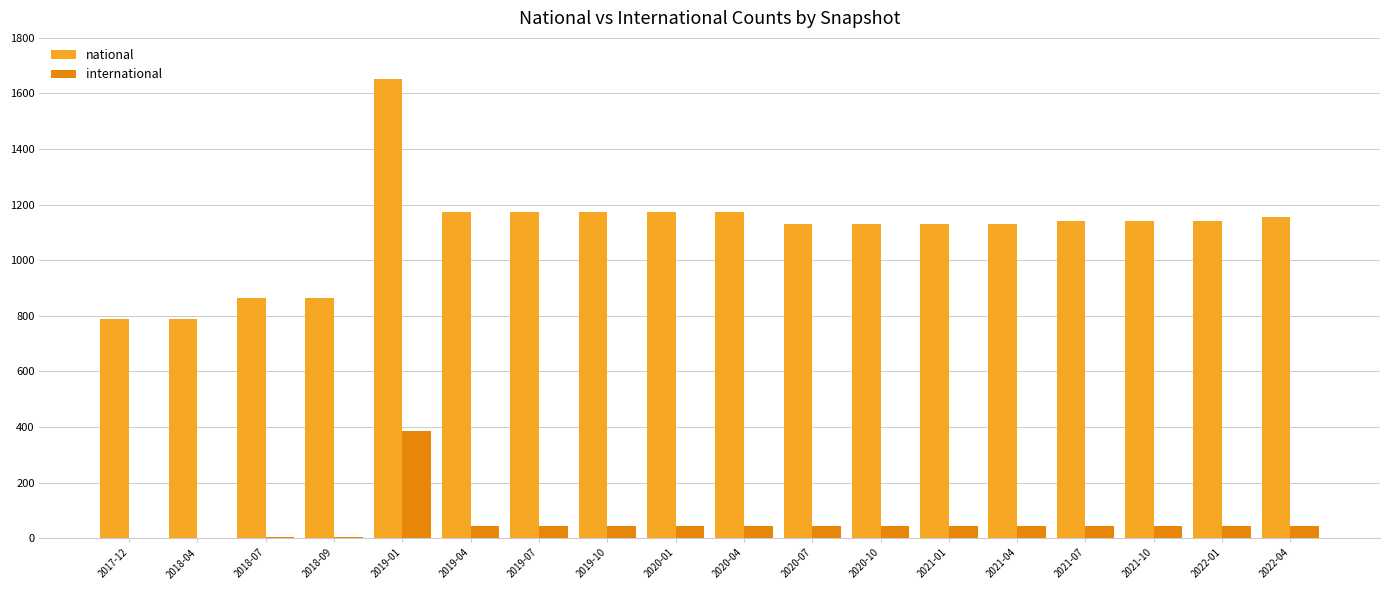

Which category has the highest value in the international series?

2019-01